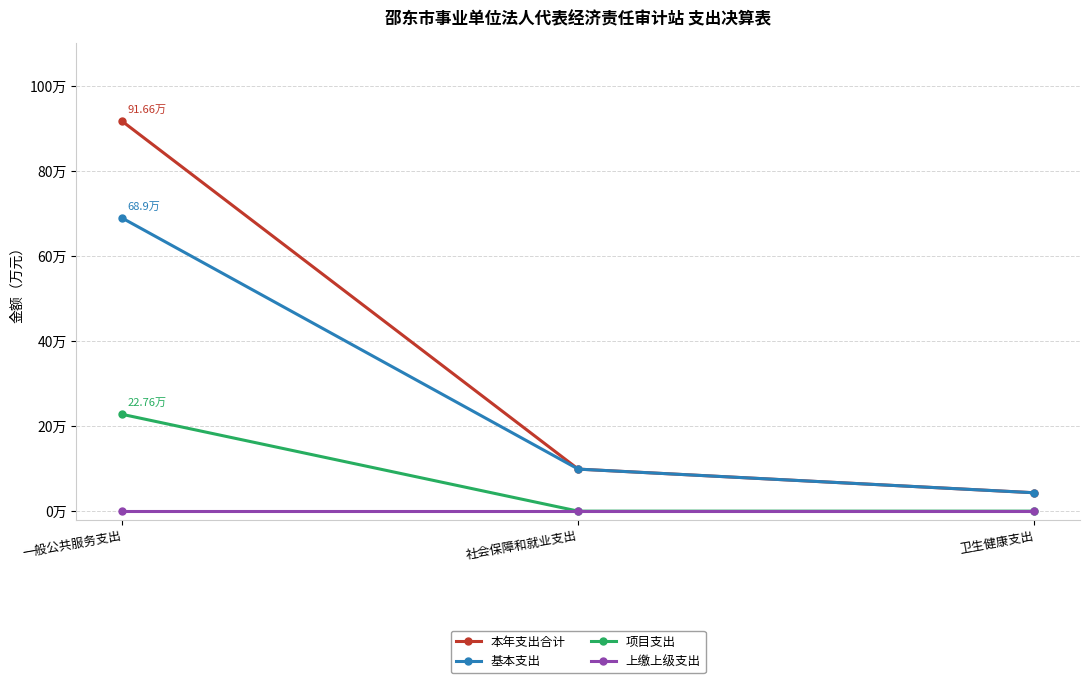

List the series in order of their overall mean, lowest first.

上缴上级支出, 项目支出, 基本支出, 本年支出合计